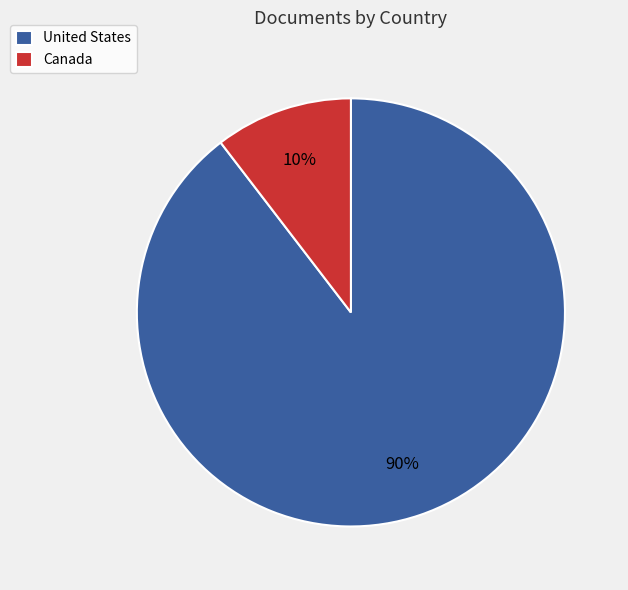

To the nearest percent, what is the average slice percentage?

50%